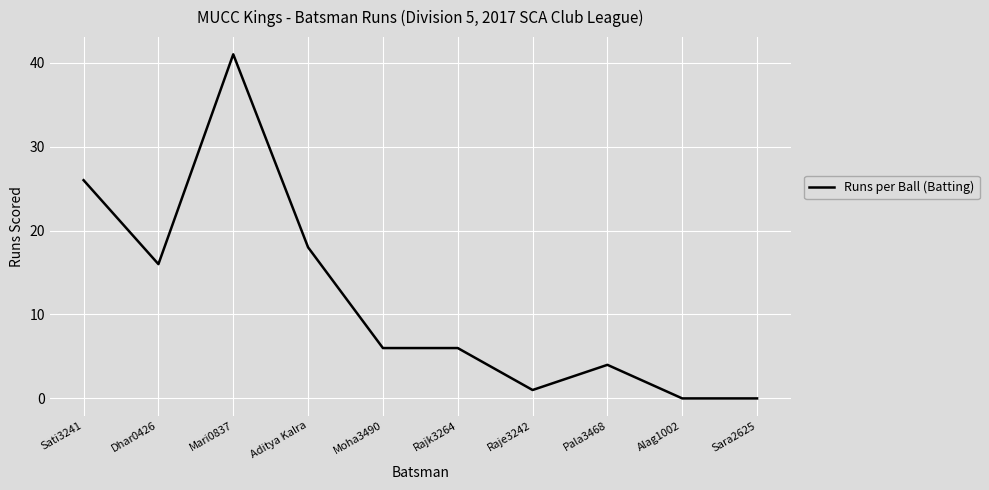

What position from the left is Pala3468?

8